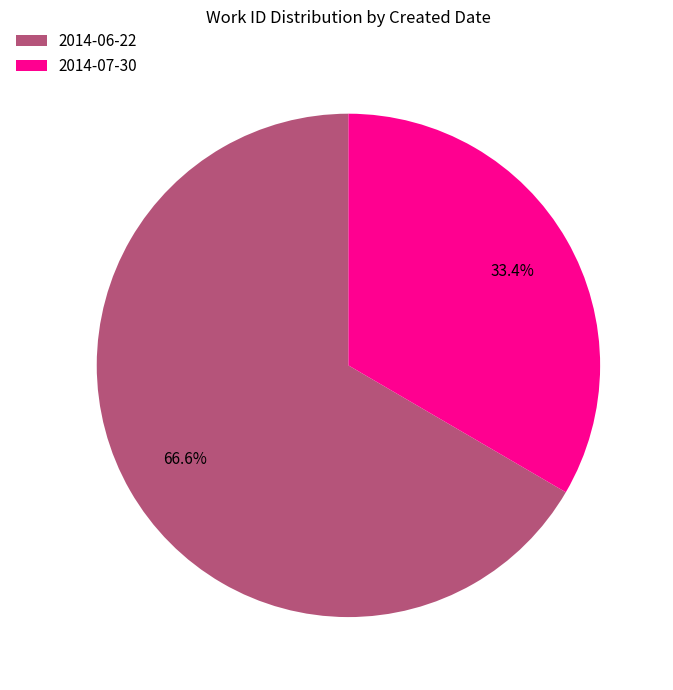

To the nearest percent, what is the difference between the 2014-06-22 and 2014-07-30 slice percentages?

33%